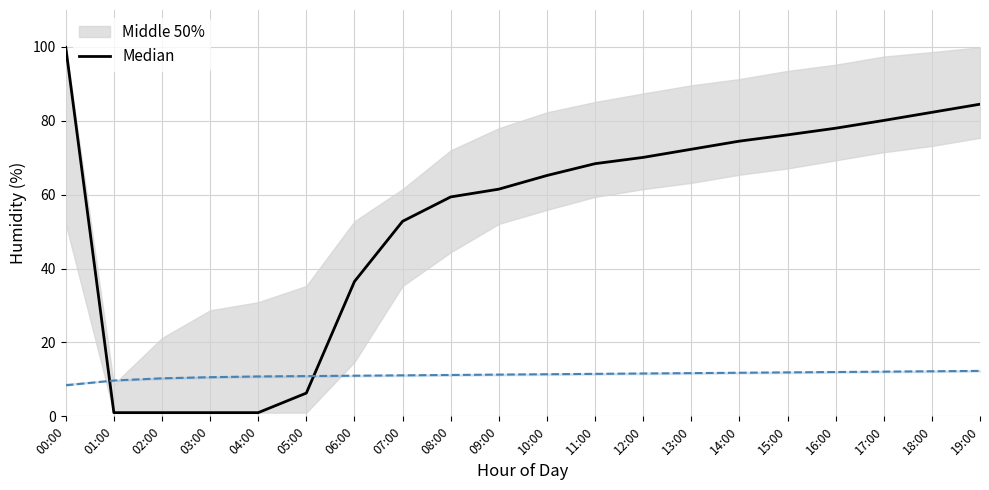

What is the difference between the values at 18:00 and 04:00?

81.3